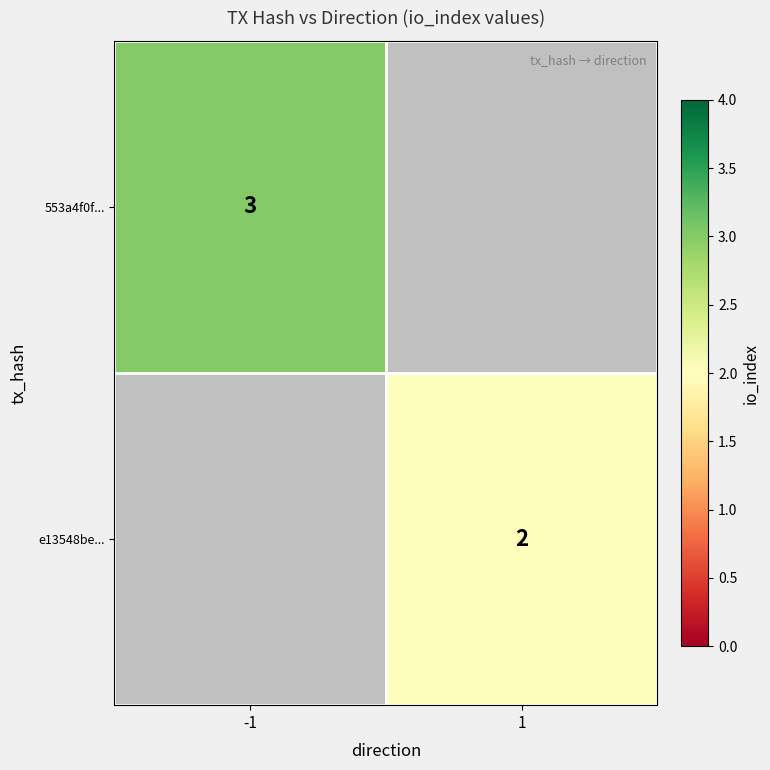

The e13548be... series shows 2 at 1. True or false?

True